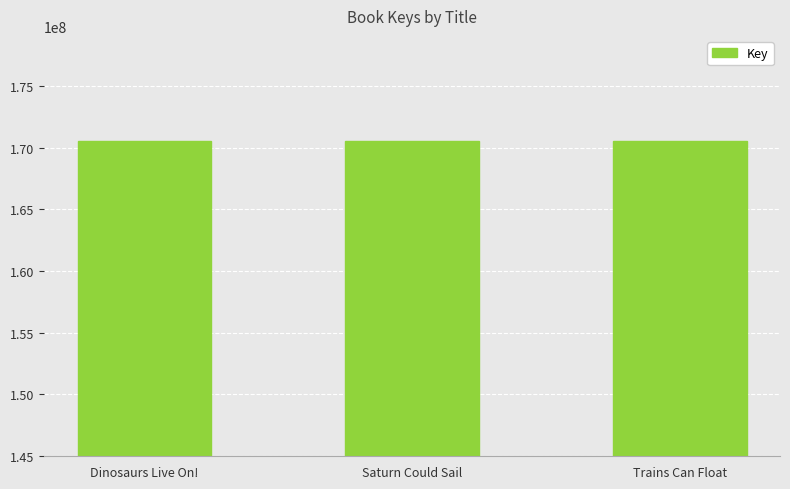

What is the maximum value shown in the chart?

170557388